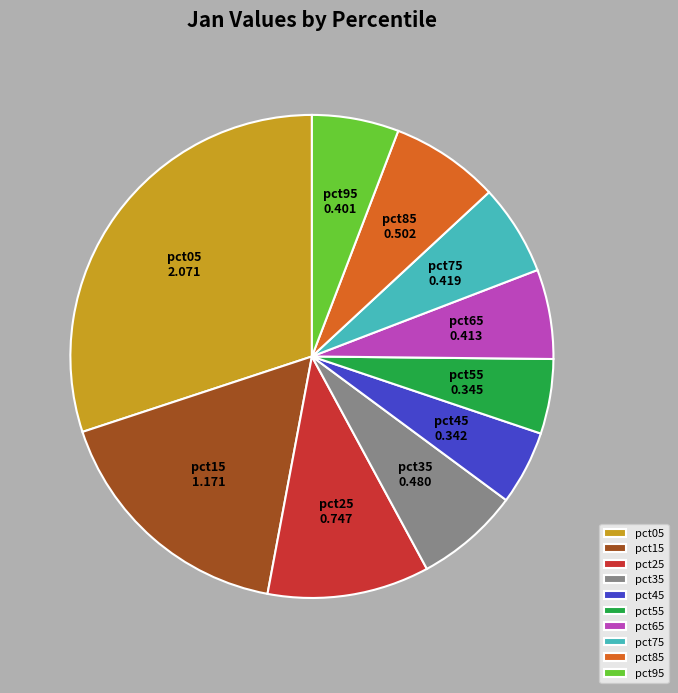

True or false: pct05 accounts for 30% of the total.

True